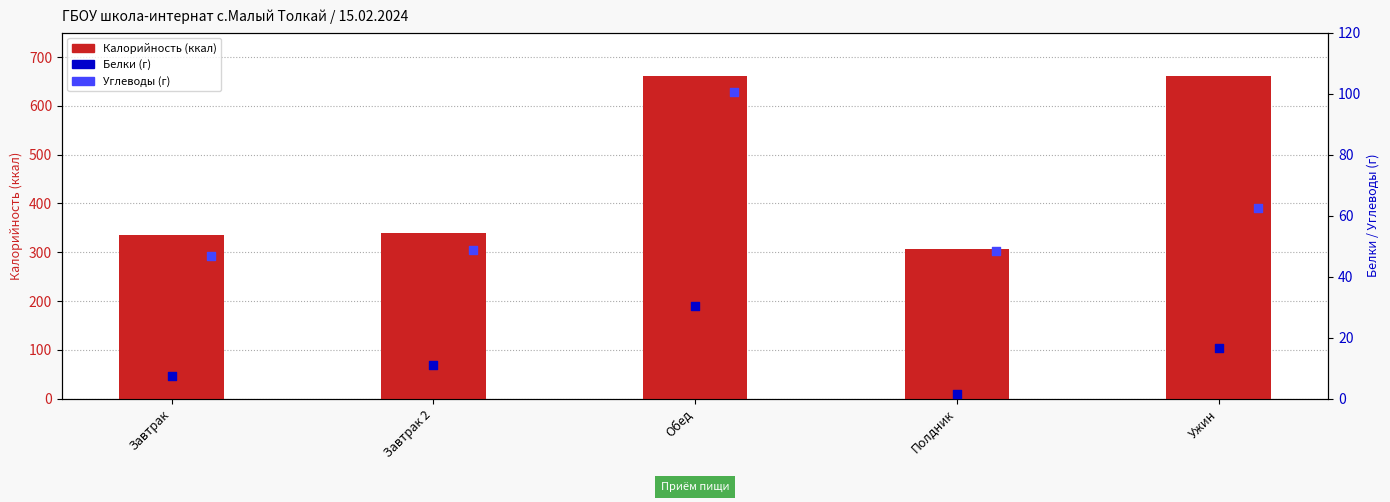

Is the value of Калорийность at Обед greater than the value of Углеводы at Ужин?

Yes